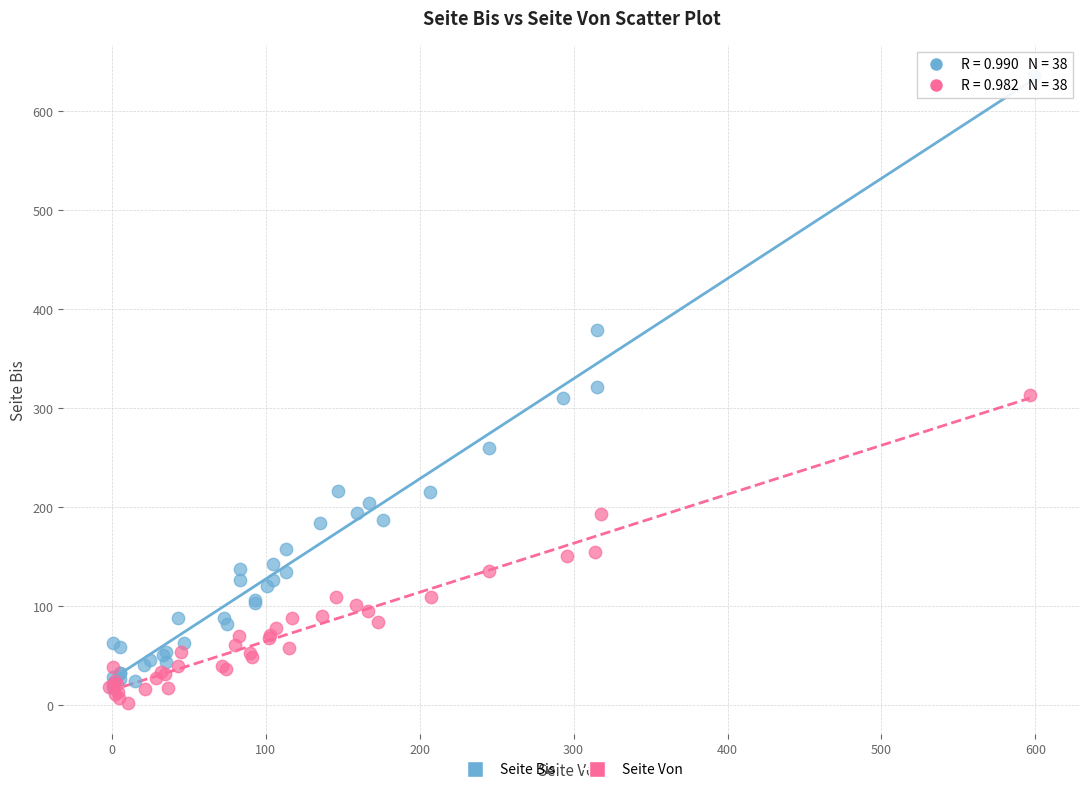

What are all the series names shown in the legend?

Seite Bis, Seite Von